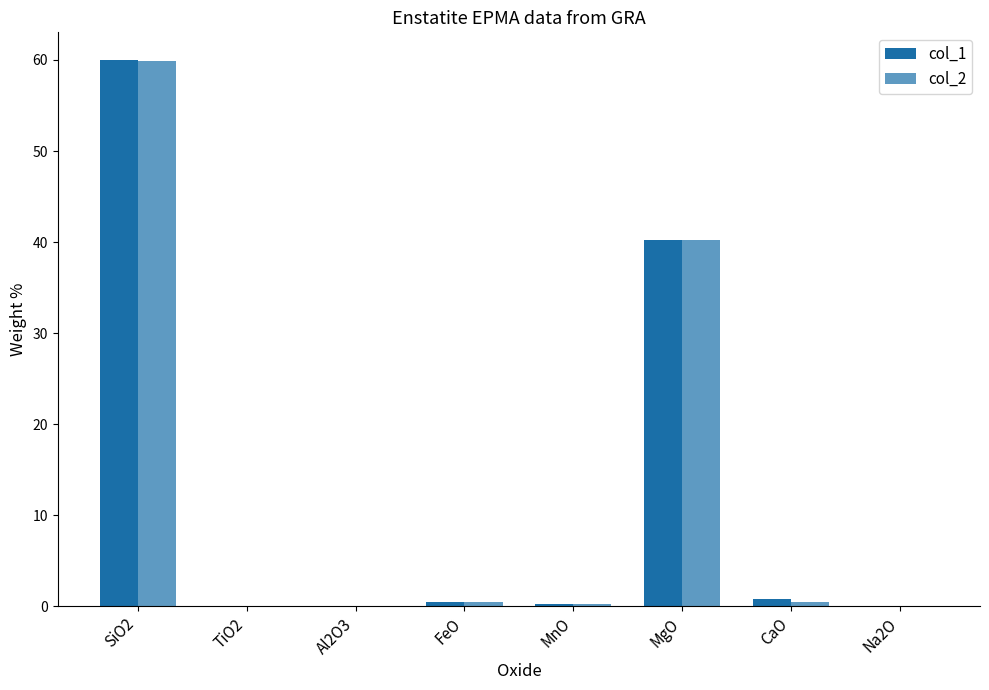

At which category is the sum across all series the highest?

SiO2